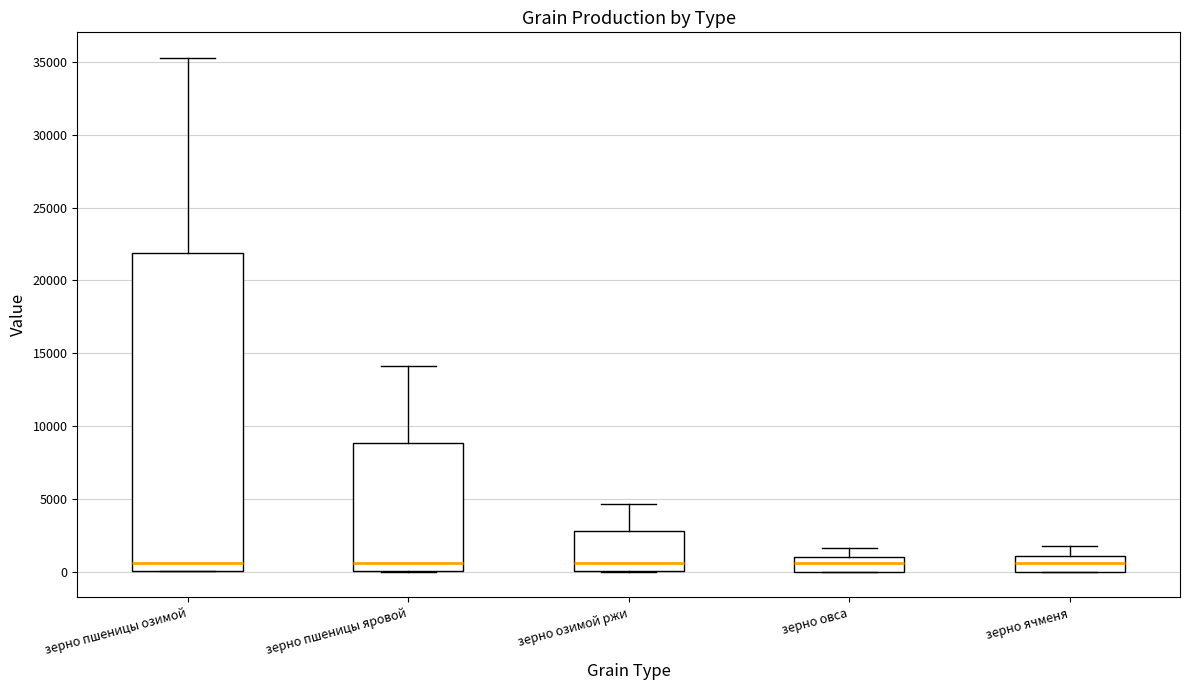

Reading left to right, read every box against the y-axis: the position of its median line, the range the box covers, and the ends of its whiskers. The values are not printed on the chart, so give them approximately, as read against the axis.

зерно пшеницы озимой: median 500, box 0 to 22000, whiskers 0 to 35500
зерно пшеницы яровой: median 500, box 0 to 9000, whiskers 0 to 14000
зерно озимой ржи: median 500, box 0 to 3000, whiskers 0 to 4500
зерно овса: median 500, box 0 to 1000, whiskers 0 to 1500
зерно ячменя: median 500, box 0 to 1000, whiskers 0 to 2000